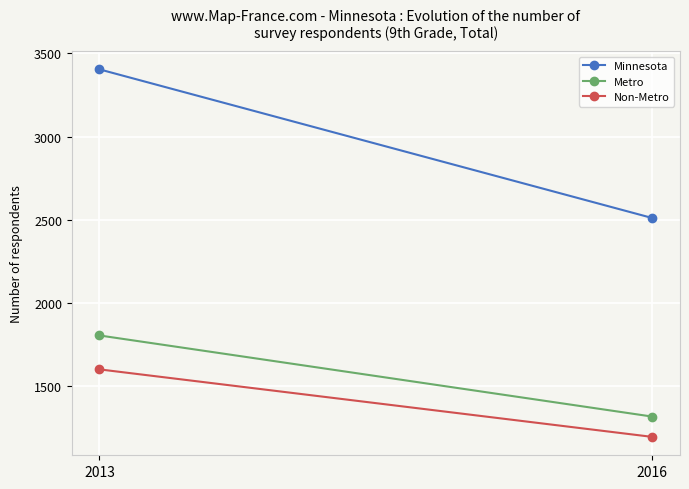

Which series has the largest total across all categories?

Minnesota